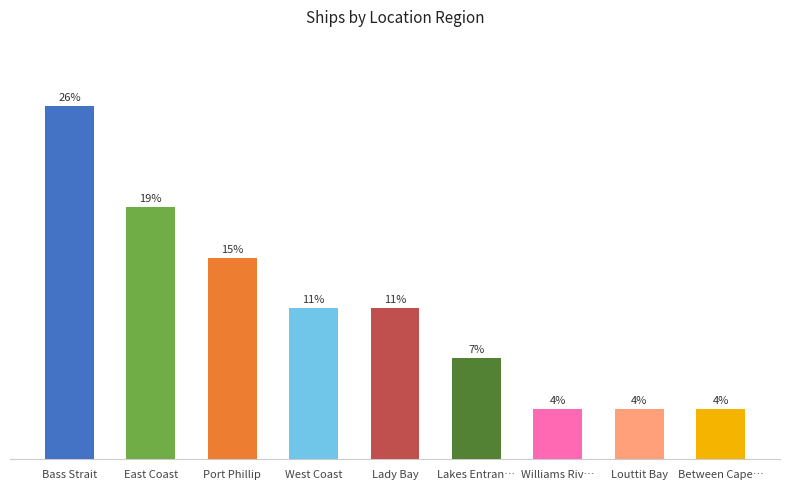

What position from the left is East Coast?

2